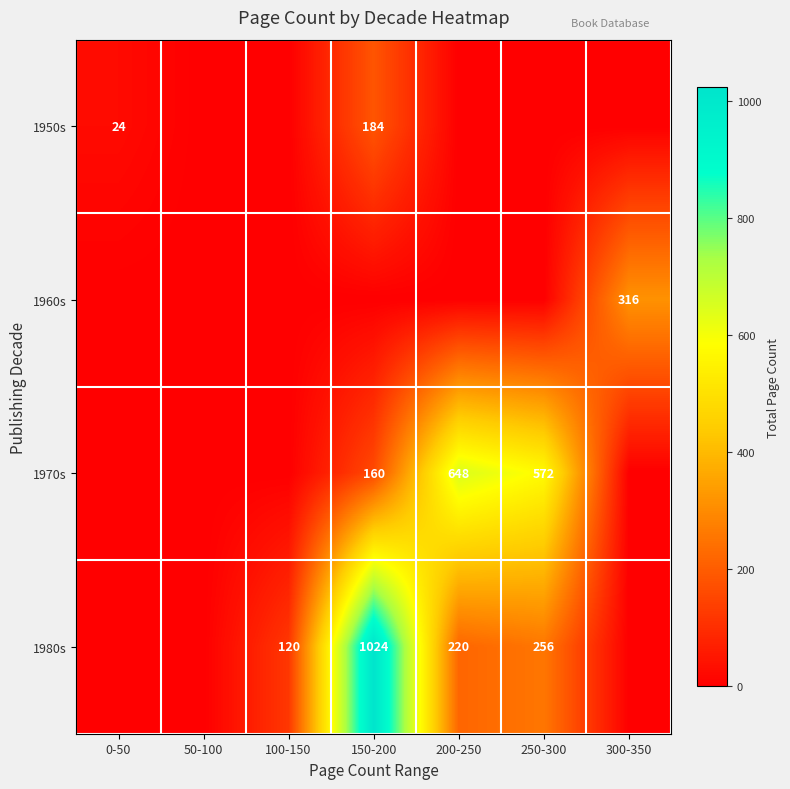

Between 250-300 and 150-200, which is larger?

150-200